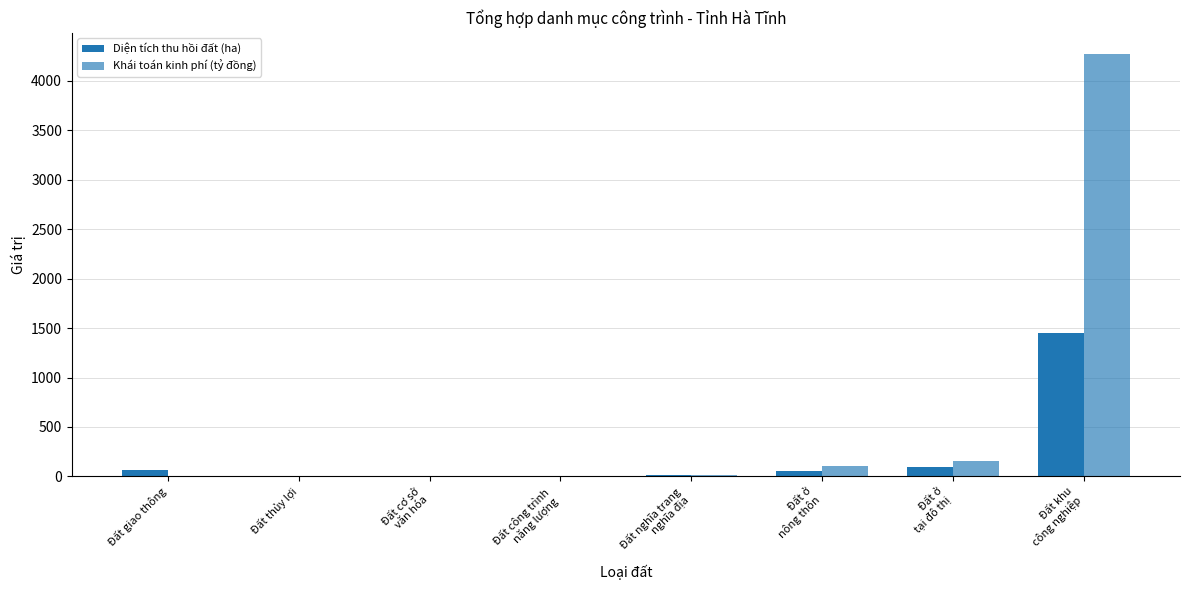

Is it true that Diện tích thu hồi đất (ha) equals 136.0 at Đất ở
tại đô thị?

False